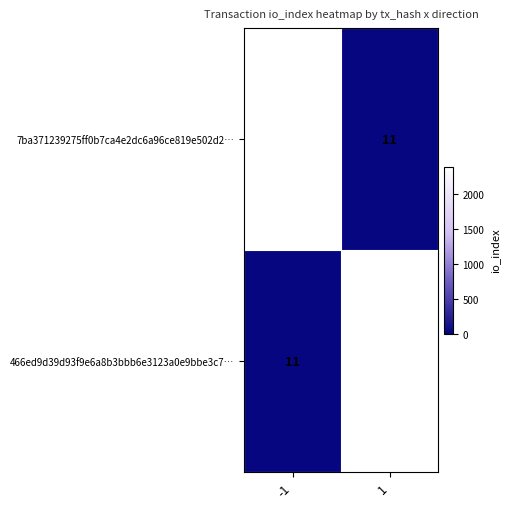

How many distinct data groups are displayed?

2